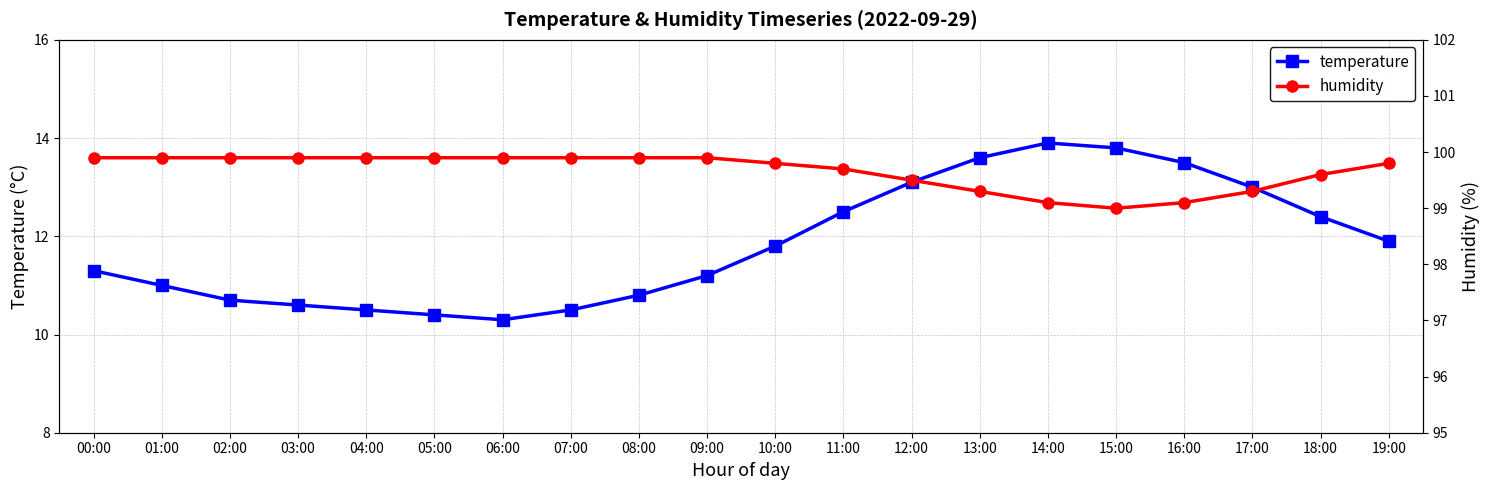

How many interior local valleys does the humidity series have?

1